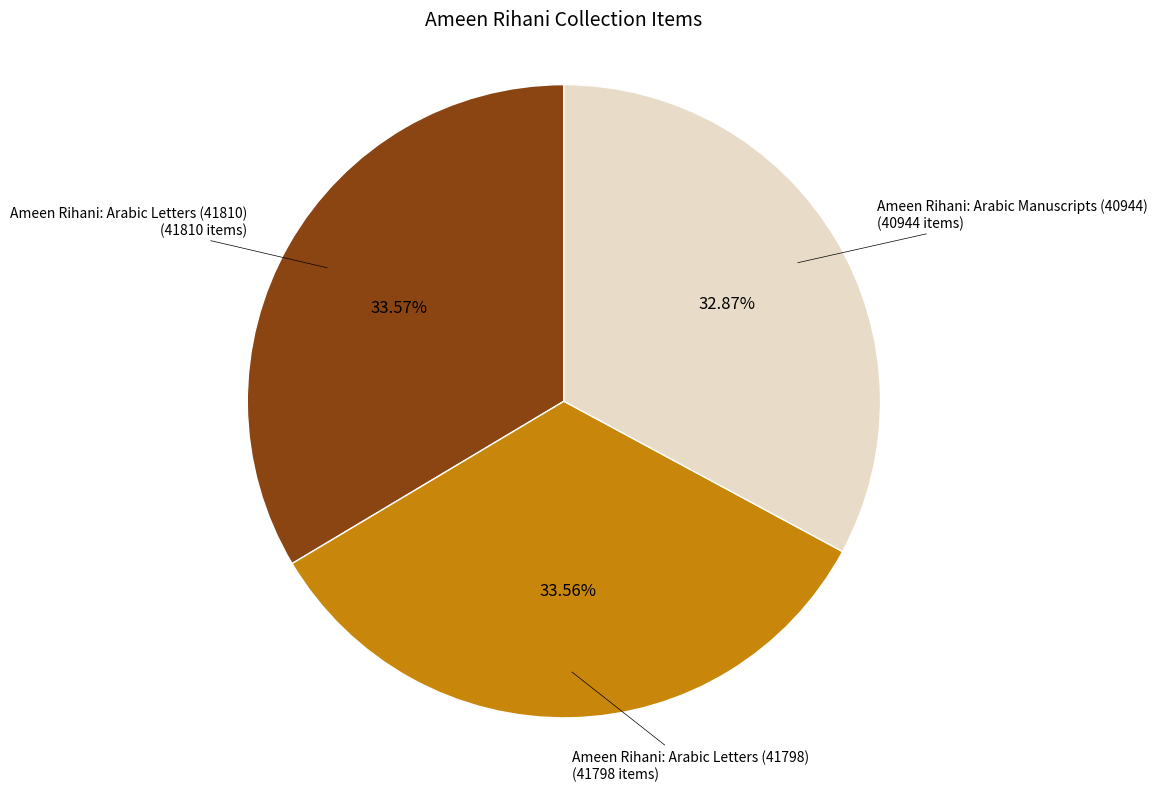

Does Ameen Rihani: Arabic Letters (41810) represent more than half of the total?

No